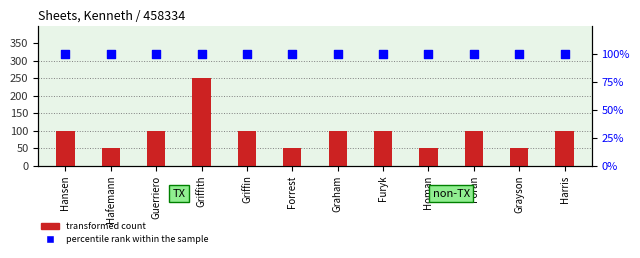

What is the total value across all series at Grayson?

150